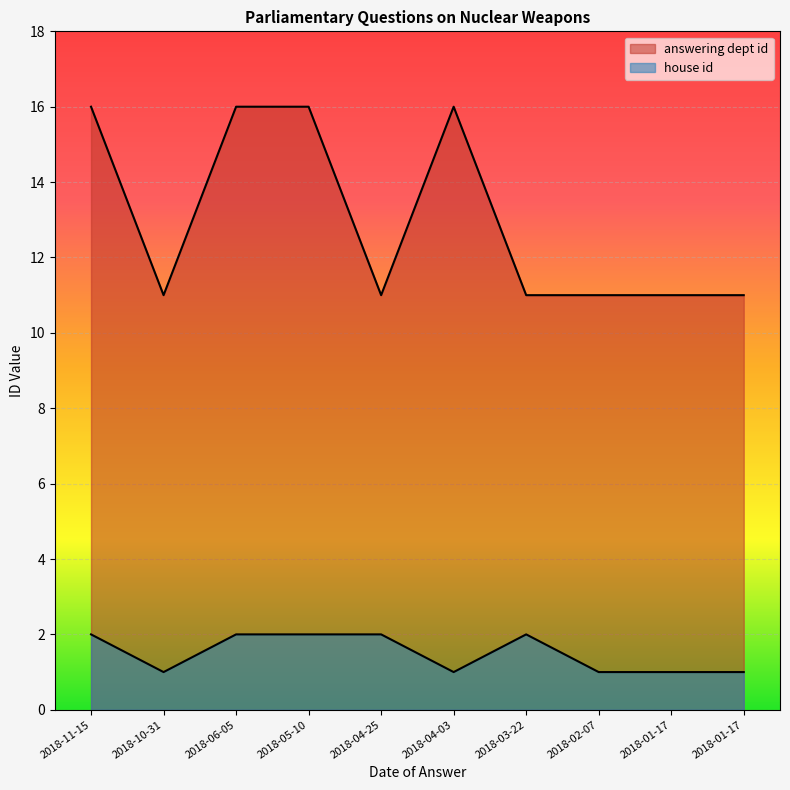

The value of answering dept id at 2018-05-10 is 10. True or false?

False